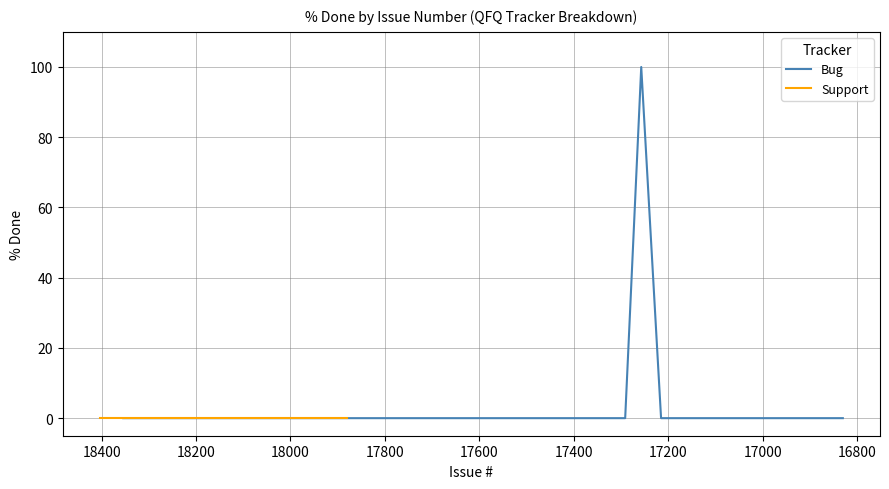

What is the label of the 3rd point from the right?

16911